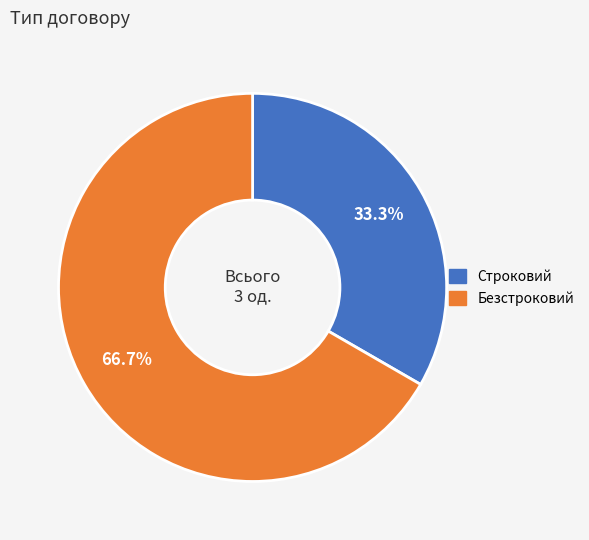

Which category has the biggest portion of the pie?

Безстроковий